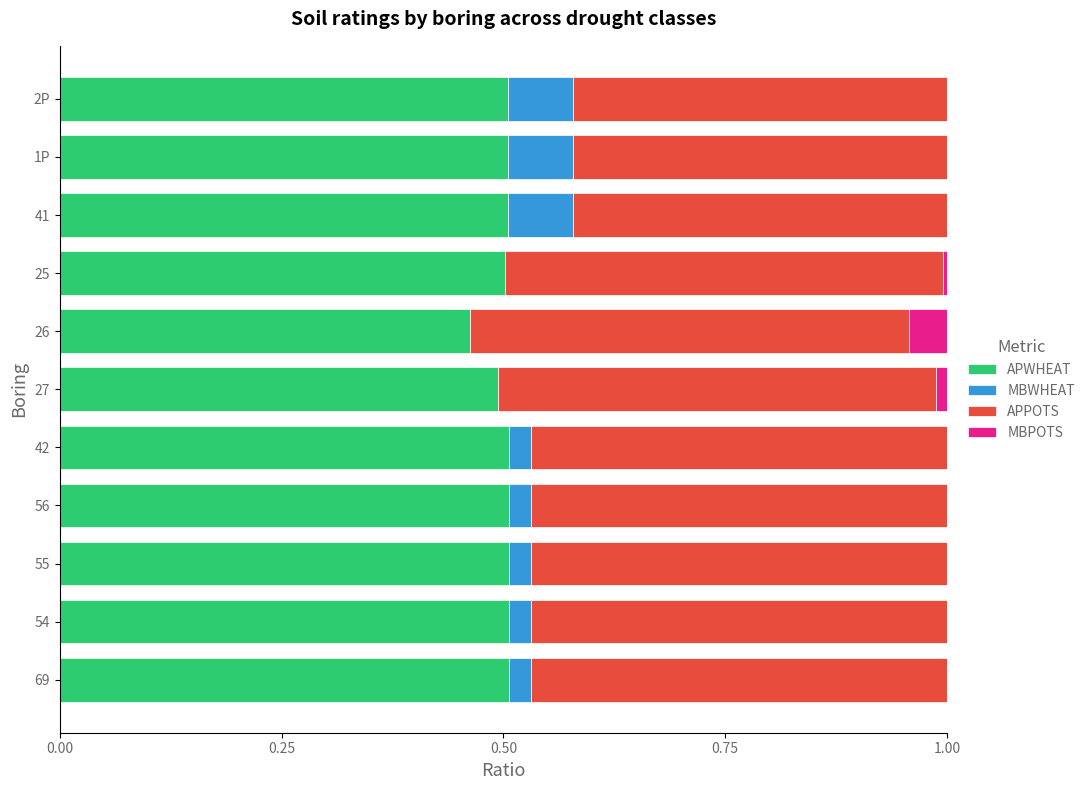

The APWHEAT series shows 0.1 at 2P. True or false?

False